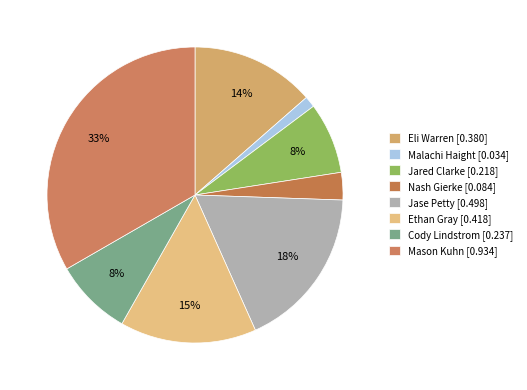

How many slices are in this pie chart?

8